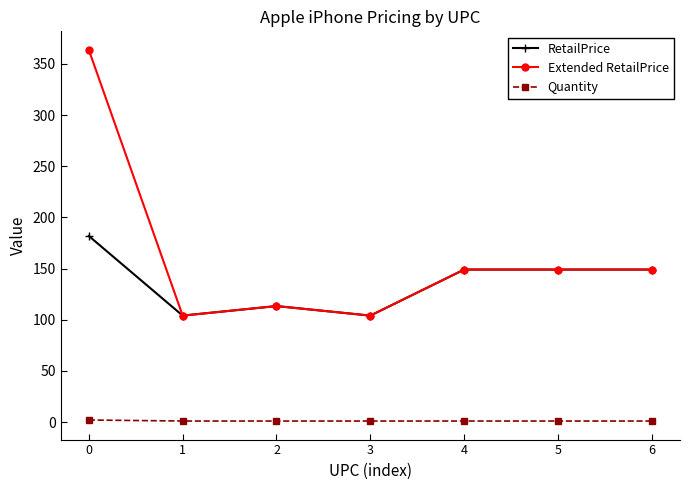

True or false: Extended RetailPrice and Quantity intersect in this chart.

False